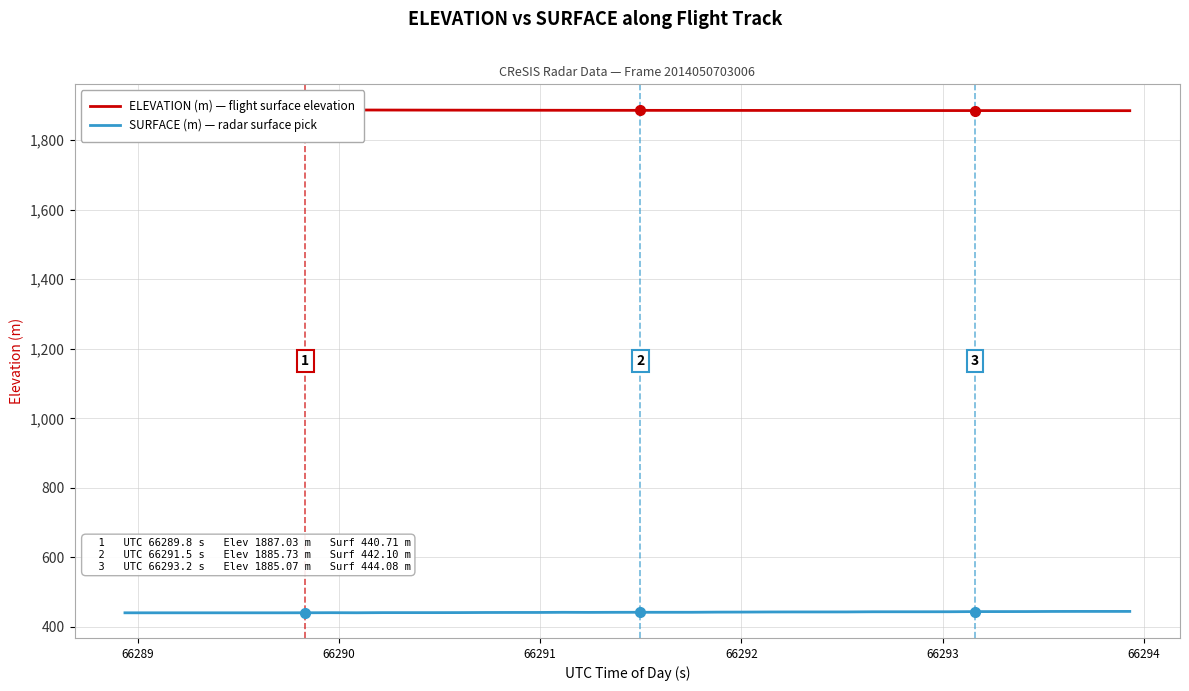

Which series has the largest total across all categories?

ELEVATION (m) — flight surface elevation